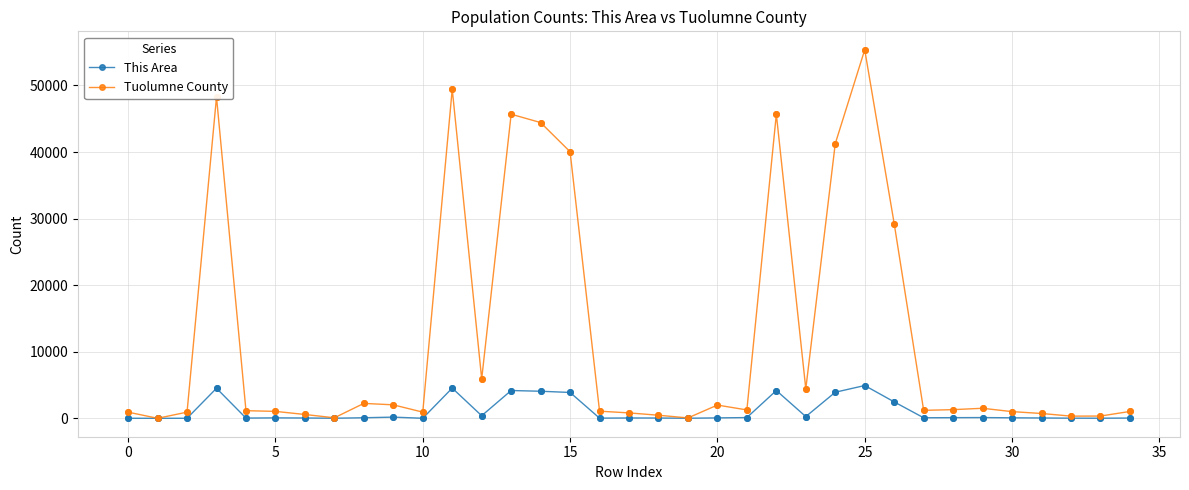

Which series has the widest spread of values?

Tuolumne County